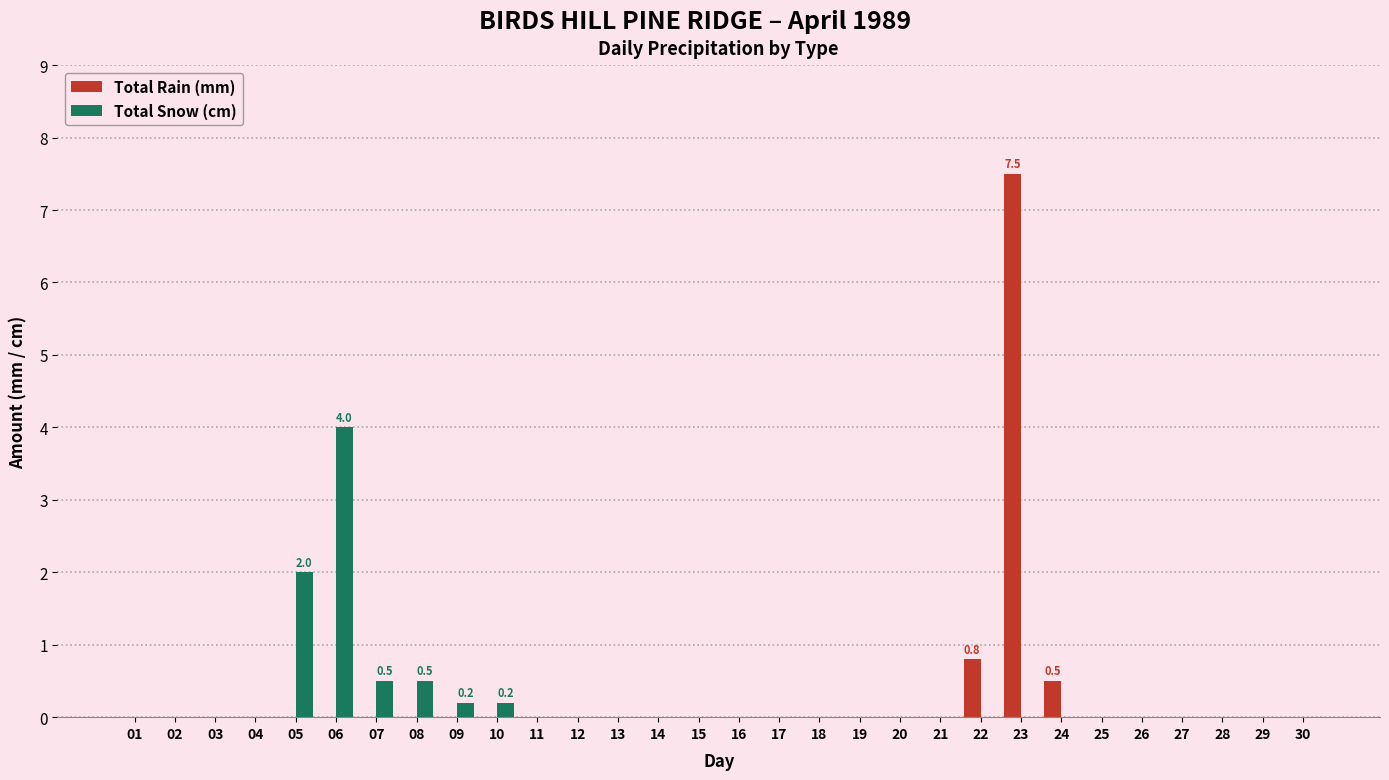

How many groups of bars are there?

30